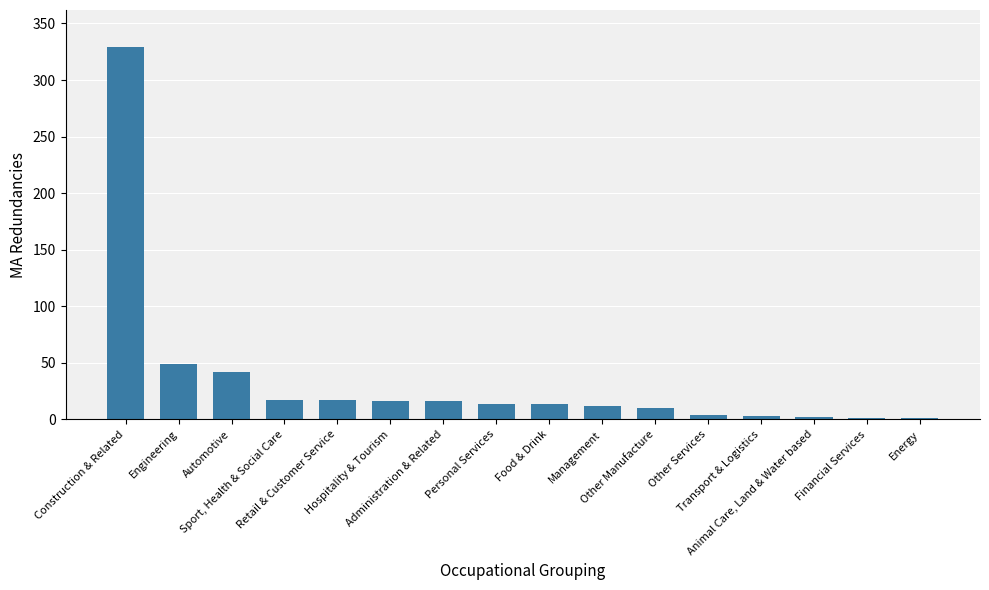

What is the sum of the values at Construction & Related and Sport, Health & Social Care?

346